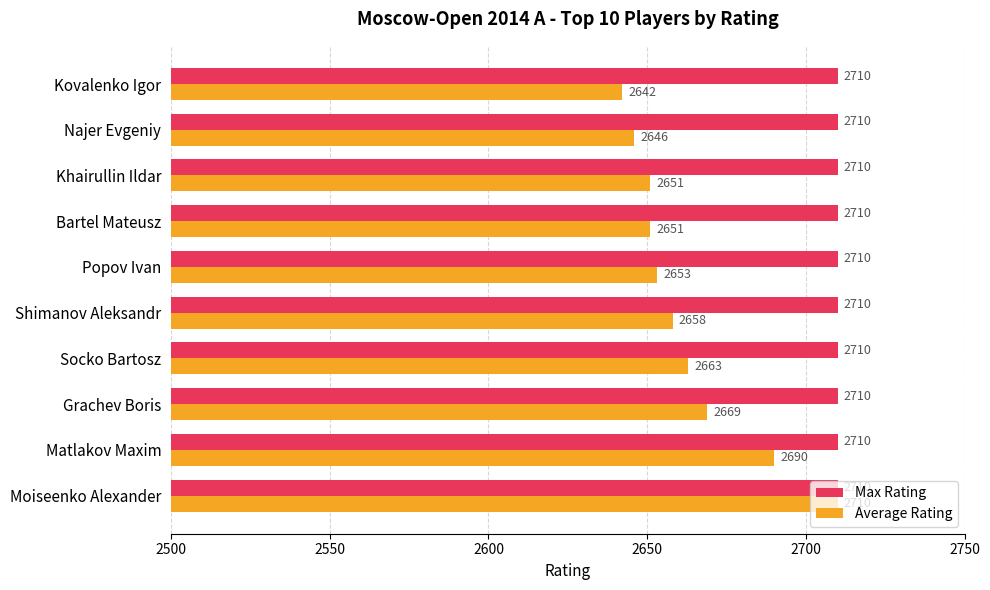

What is the total value across all series at Kovalenko Igor?

5352